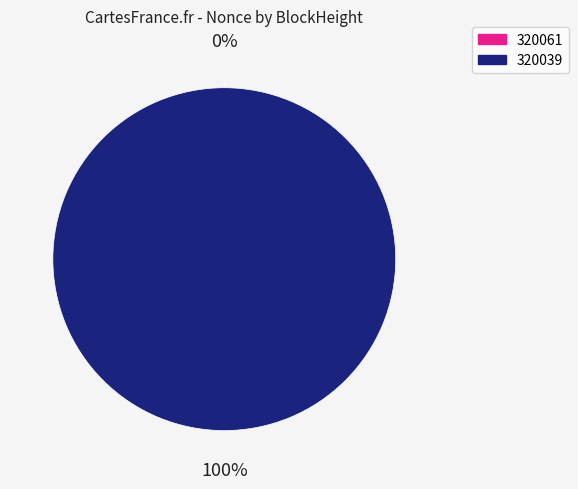

What is the largest slice in the pie chart?

320039